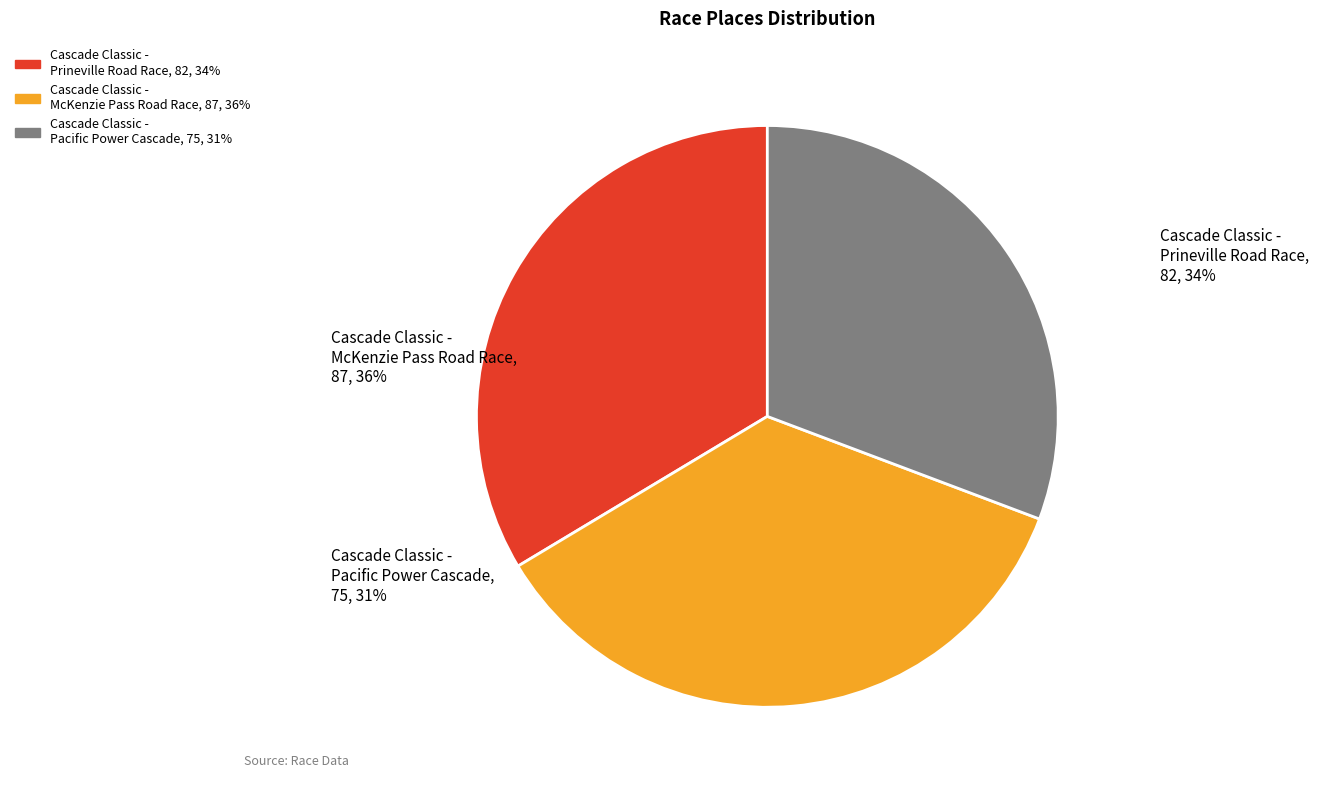

What percentage is the Cascade Classic - Pacific Power Cascade slice, to the nearest percent?

31%